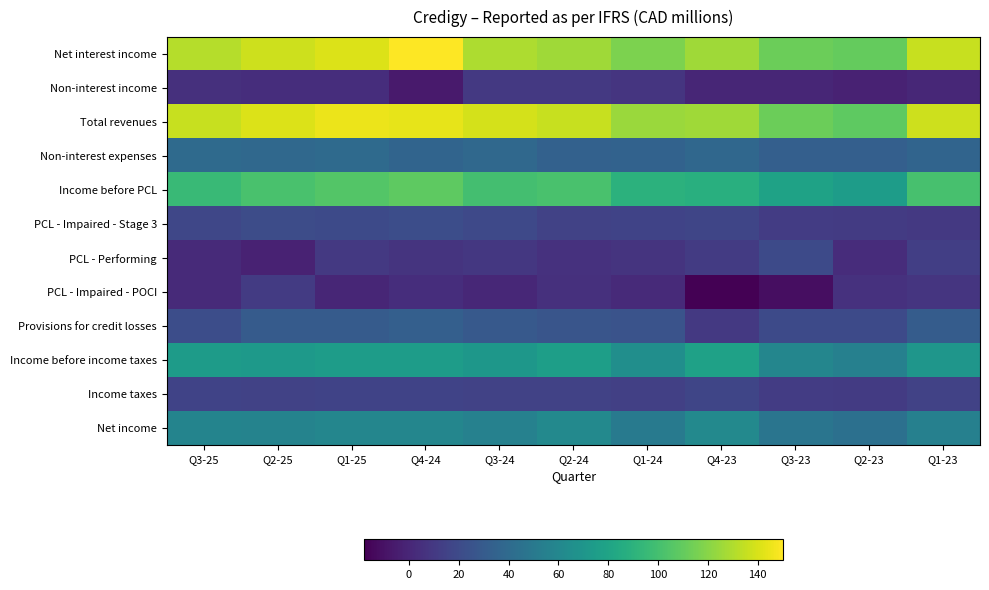

Between Q3-24 and Q4-24, which is larger?

Q4-24